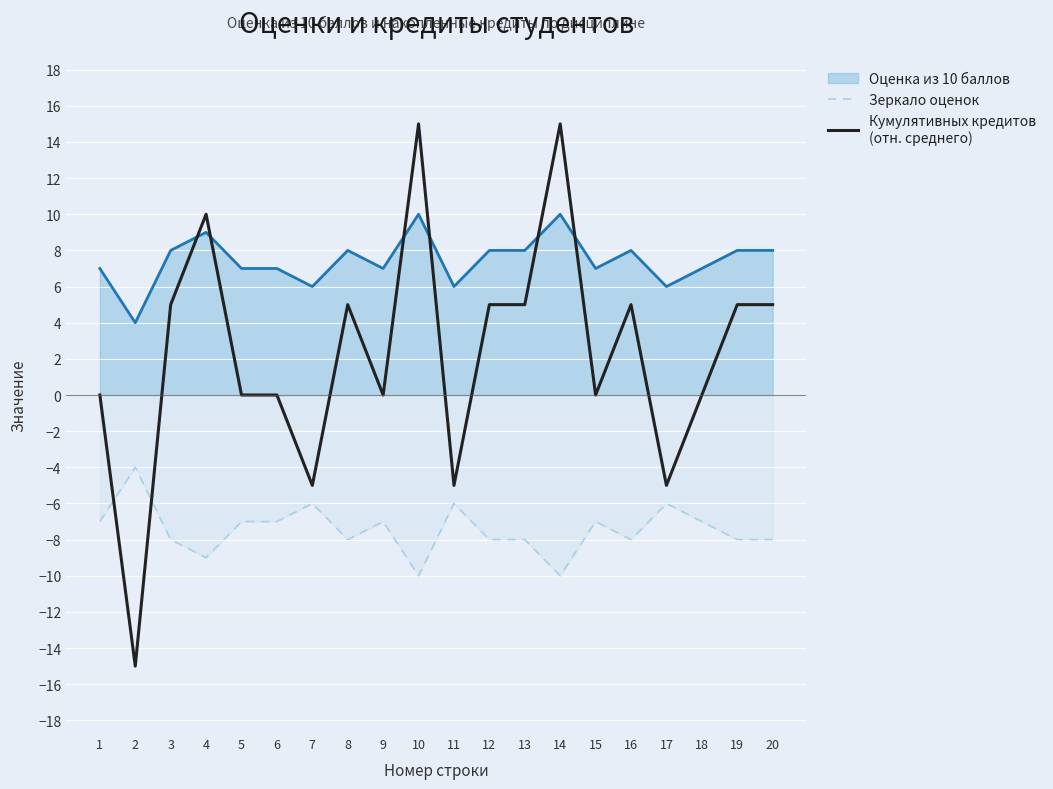

What is the maximum value shown in the chart?

15